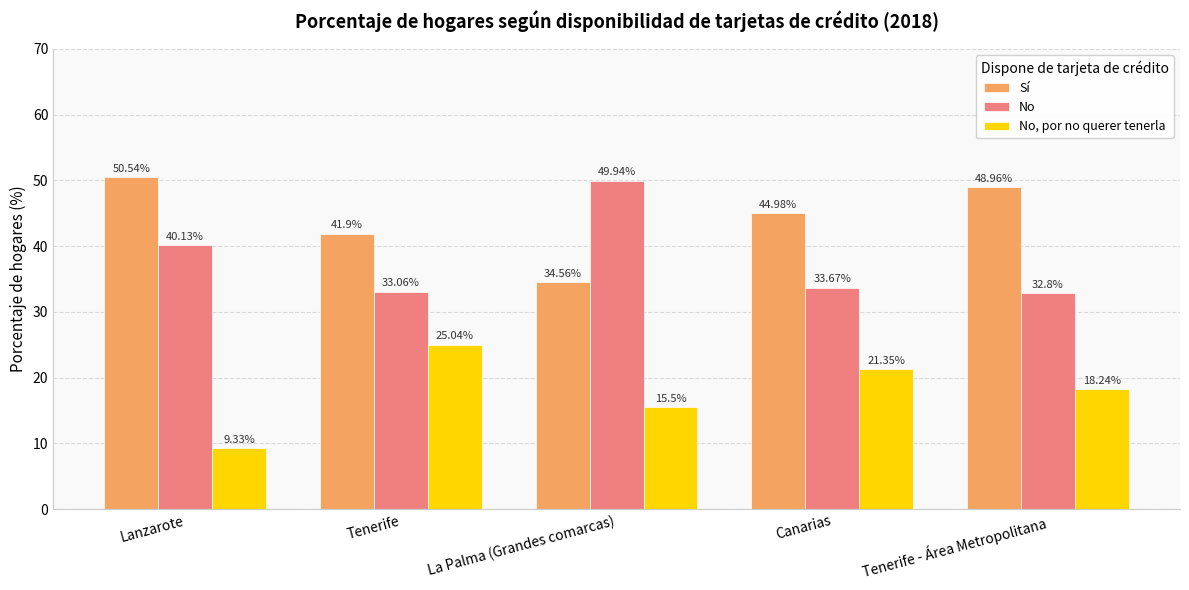

Where does the Sí series first go above 44?

Lanzarote